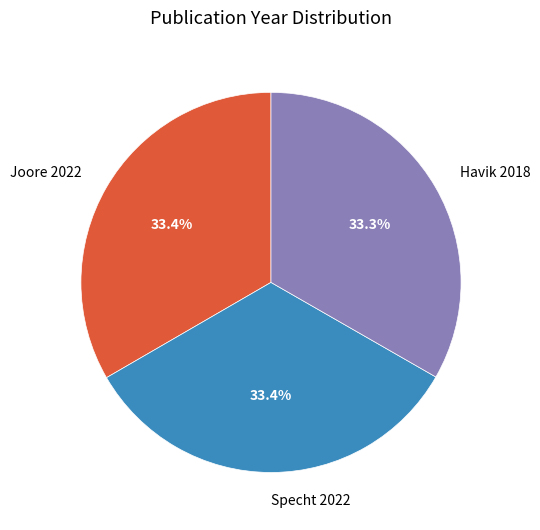

Approximately how many times larger is the value at Joore 2022 compared to Havik 2018?

1.0